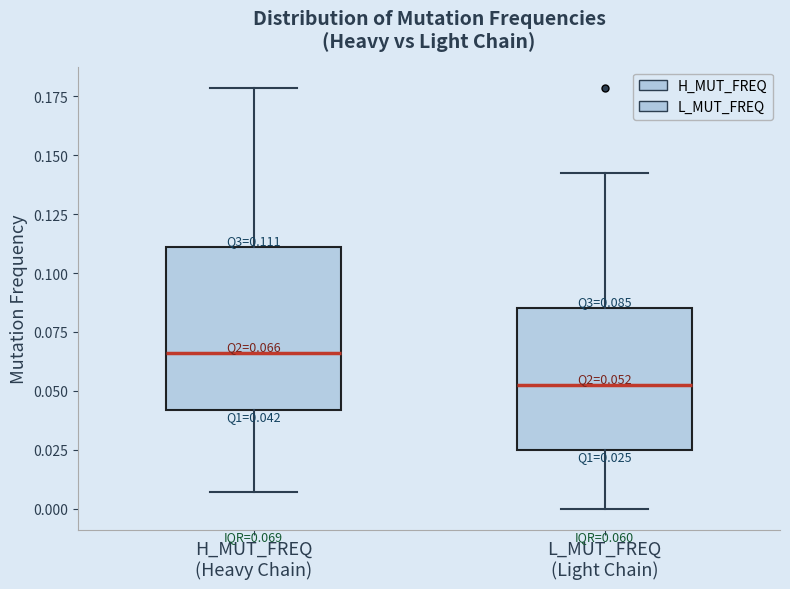

Which box has the lowest median line?

L_MUT_FREQ (Light Chain)